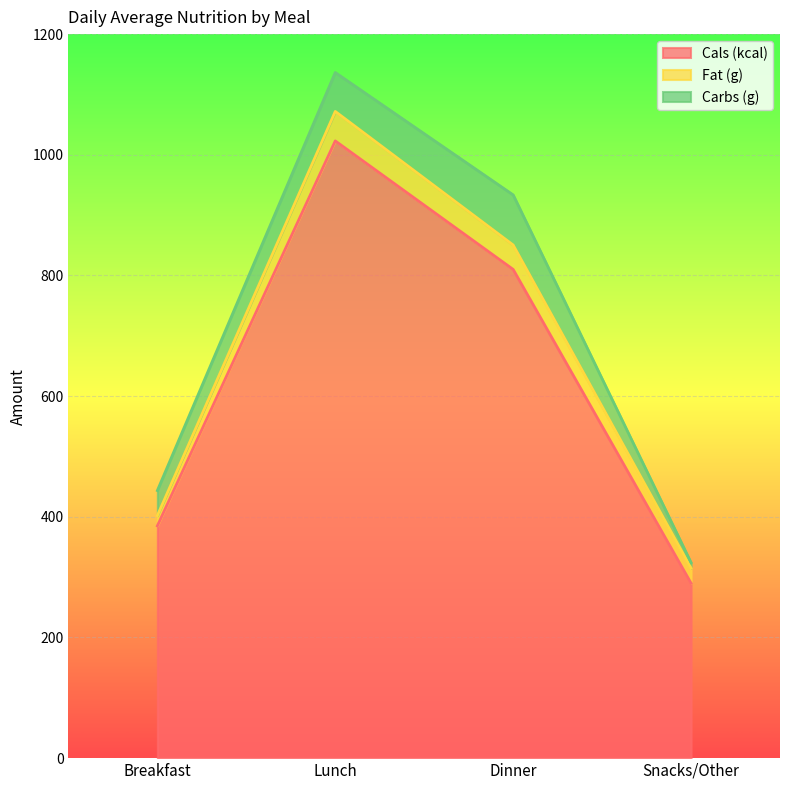

What is the sum of the Carbs (g) values at Breakfast and Dinner?

124.5